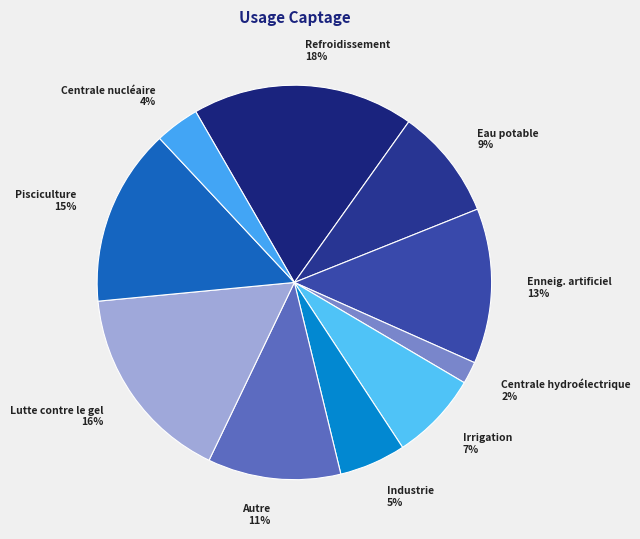

Which category has the biggest portion of the pie?

Refroidissement